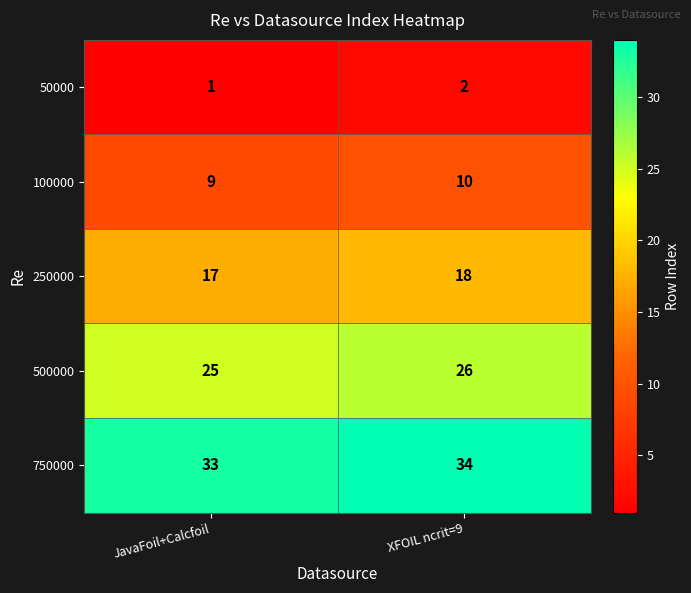

The 500000 series shows 26 at XFOIL ncrit=9. True or false?

True